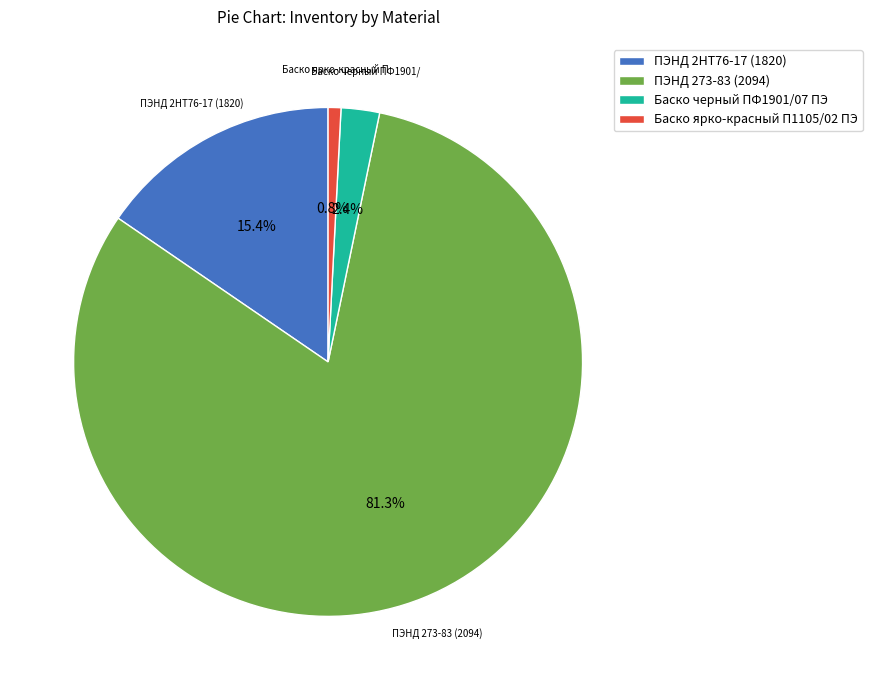

Is there a majority slice in this chart?

Yes